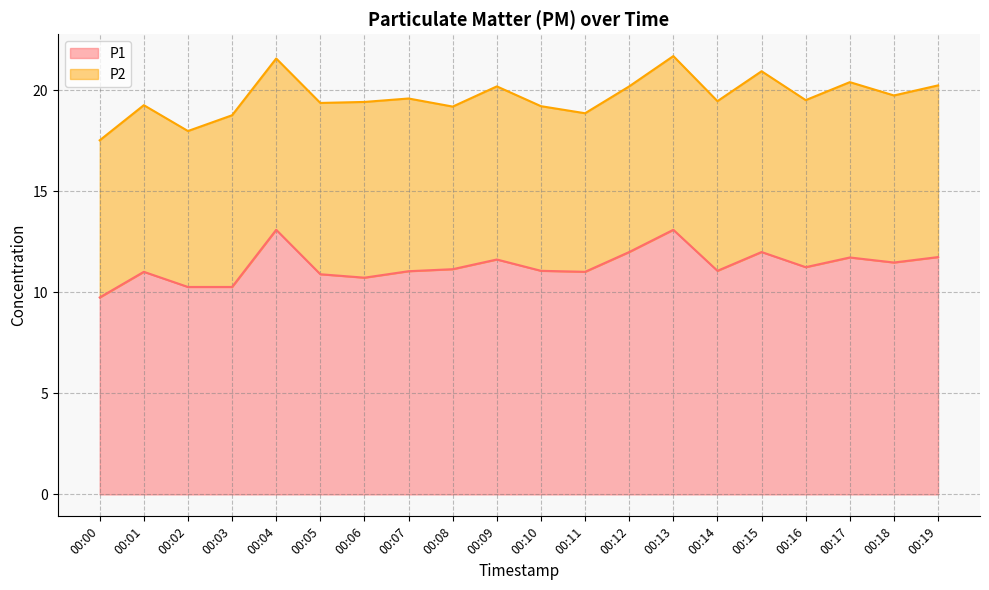

True or false: the data shows 15.3 at 00:14.

False